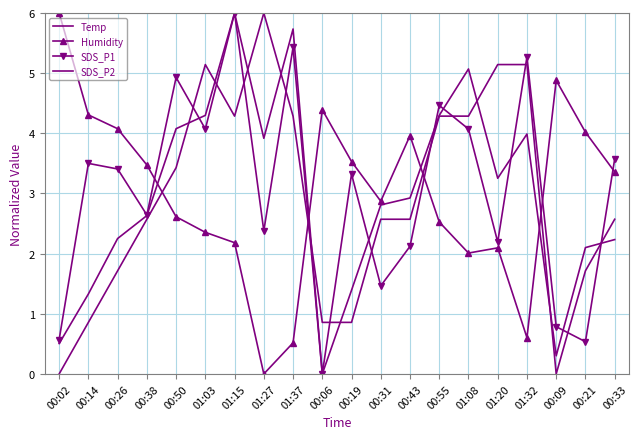

Rank the series by their maximum value, from highest to lowest.

Temp, Humidity, SDS_P1, SDS_P2